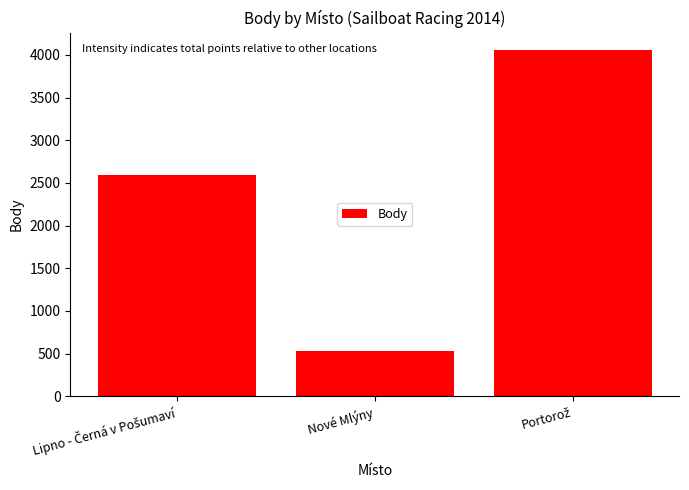

What is the minimum value shown in the chart?

528